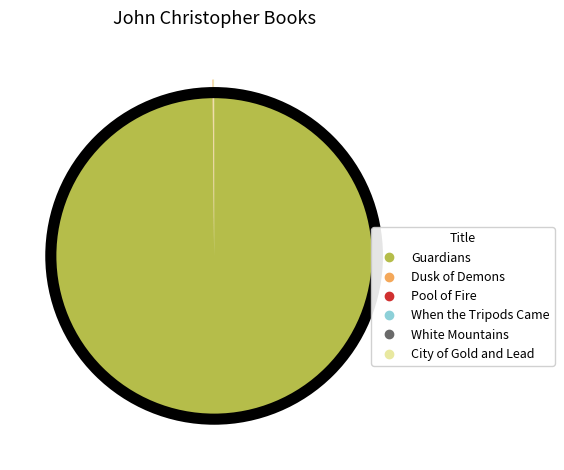

Is Guardians the majority of the pie?

Yes